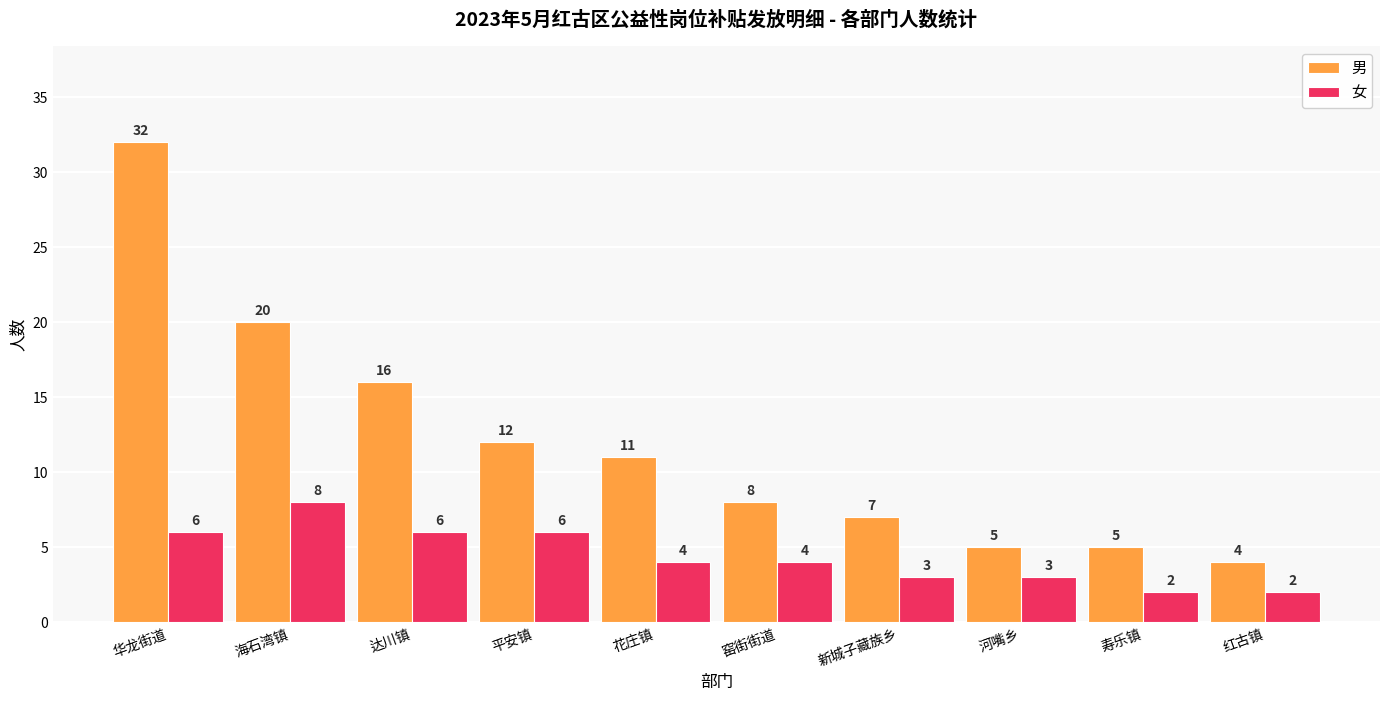

Reading left to right, list all the values displayed in this chart.

男: 华龙街道=32	海石湾镇=20	达川镇=16	平安镇=12	花庄镇=11	窑街街道=8	新城子藏族乡=7	河嘴乡=5	寿乐镇=5	红古镇=4
女: 华龙街道=6	海石湾镇=8	达川镇=6	平安镇=6	花庄镇=4	窑街街道=4	新城子藏族乡=3	河嘴乡=3	寿乐镇=2	红古镇=2